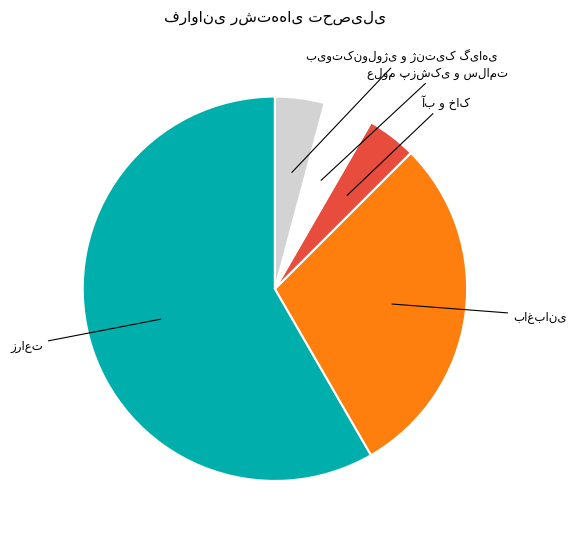

Is there a majority slice in this chart?

Yes